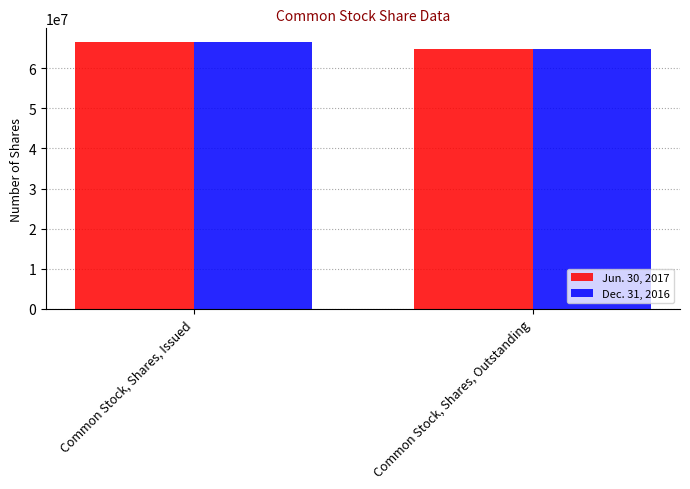

How many data points does each series have?

2